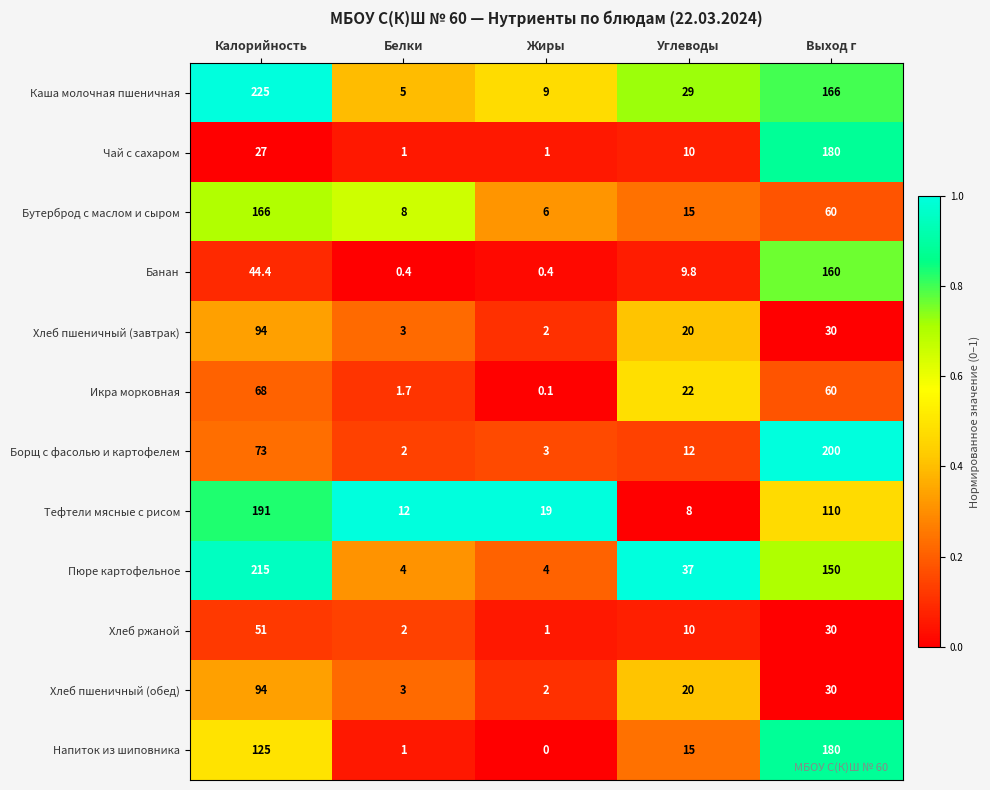

What is the sum of all Бутерброд с маслом и сыром values?

255.0